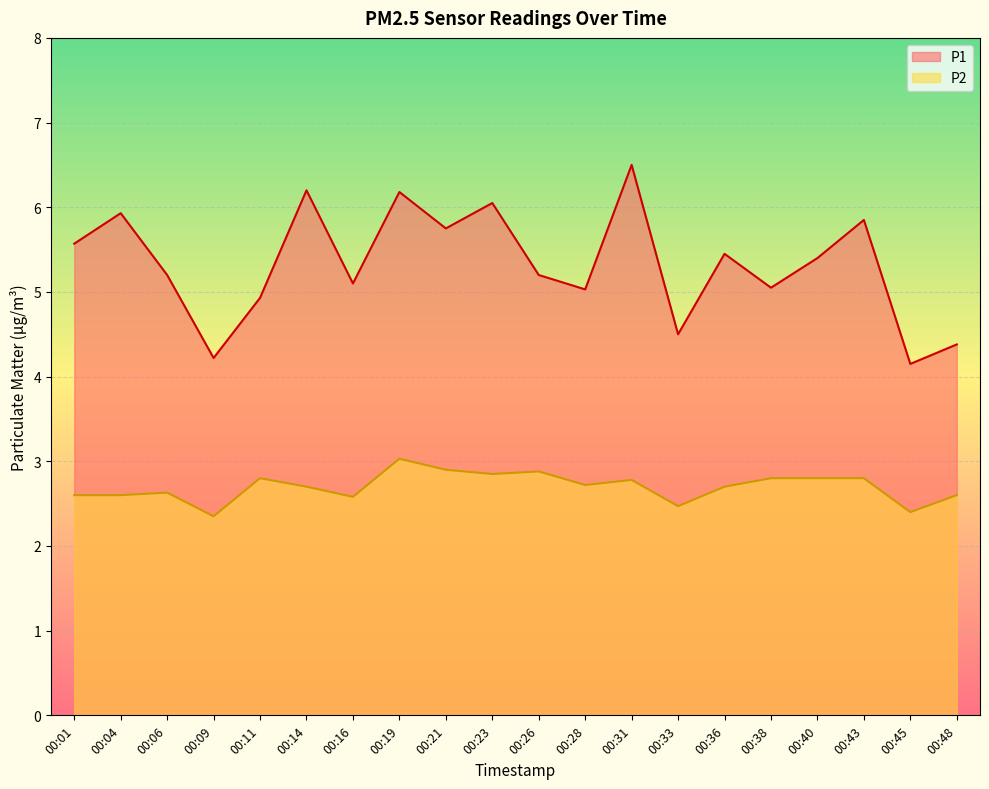

Between 00:48 and 00:43, which is larger?

00:43